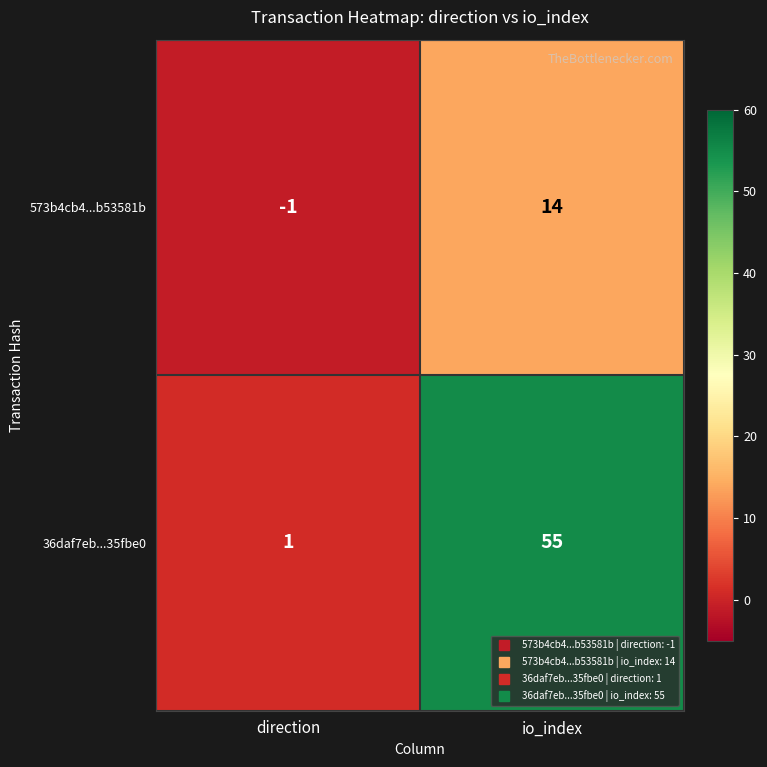

Where is 573b4cb4...b53581b nearest to the value 6?

direction